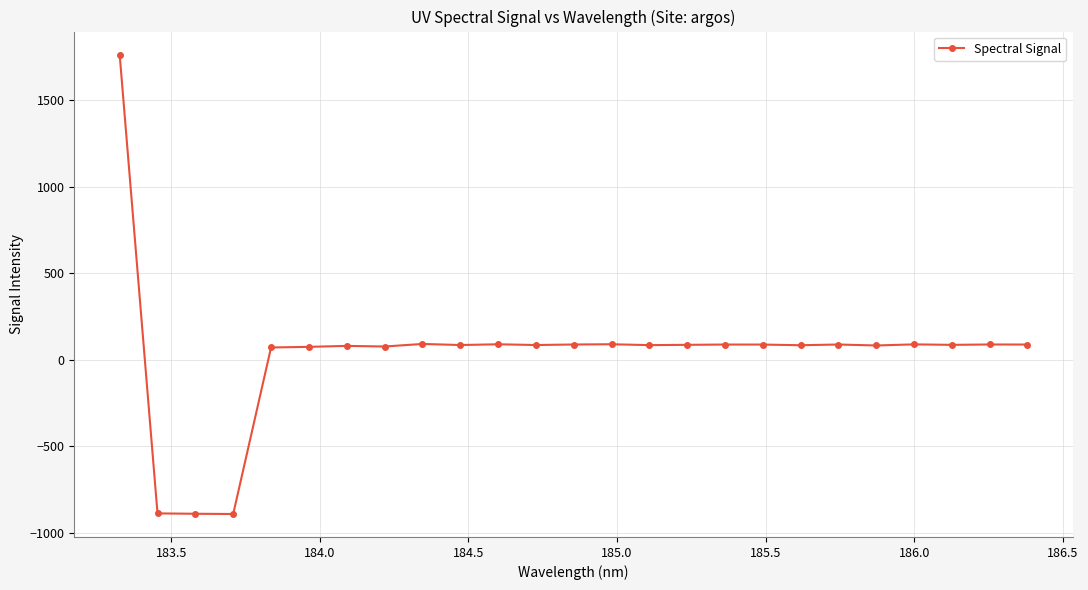

What is the minimum value shown in the chart?

-890.4